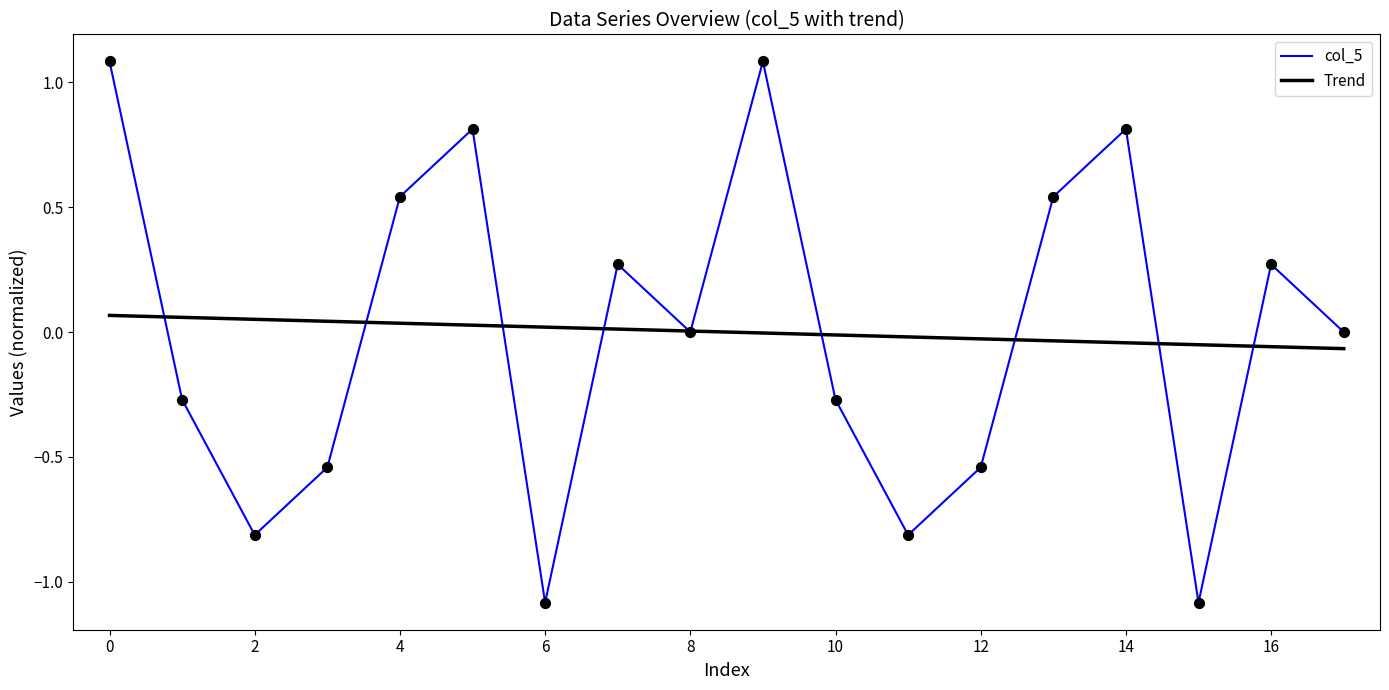

Which series has the largest range (max minus min)?

col_5